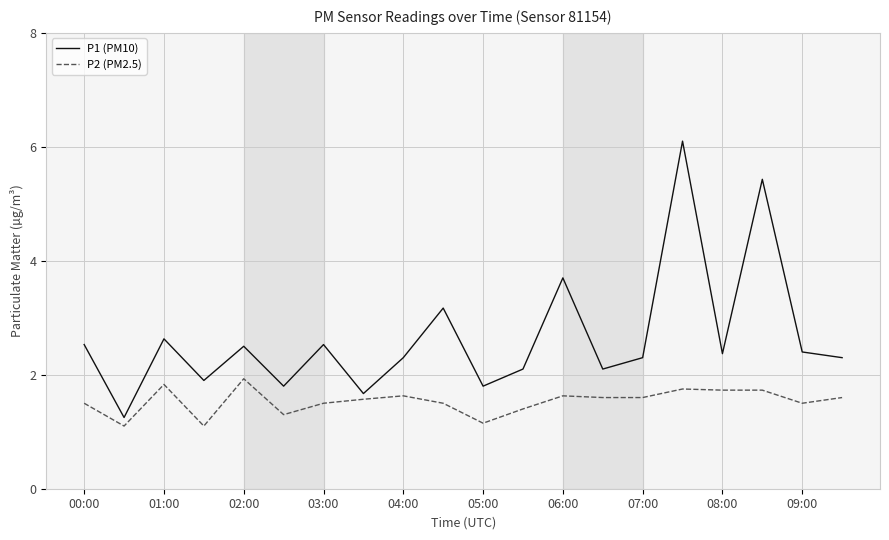

True or false: P1 (PM10) has more than 1 points higher than both neighbors.

True